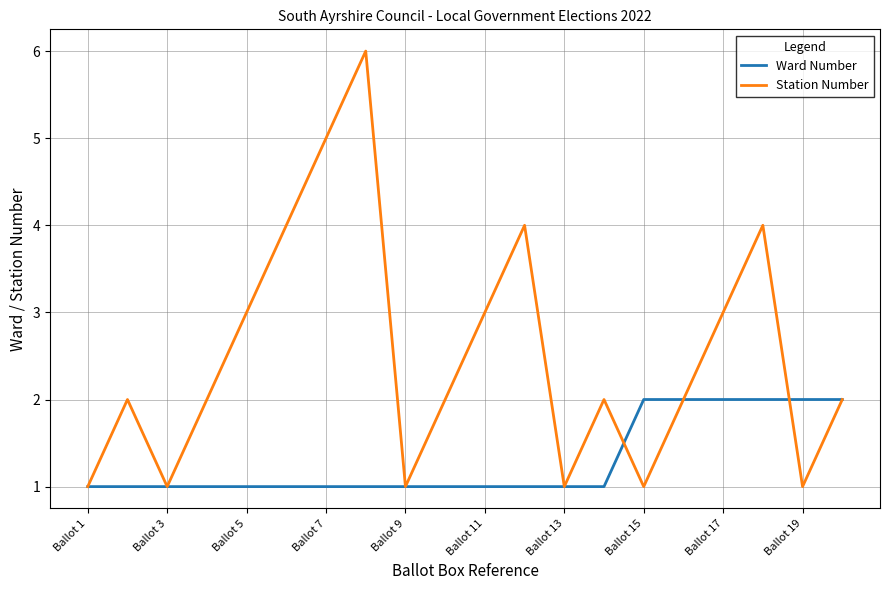

True or false: Station Number has more than 1 points higher than both neighbors.

True